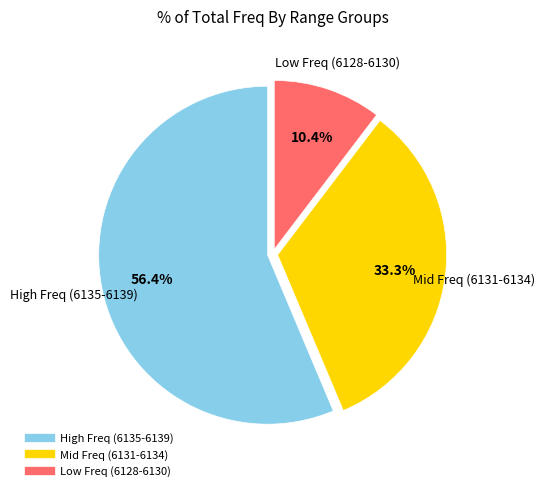

Does any single category account for the majority?

Yes